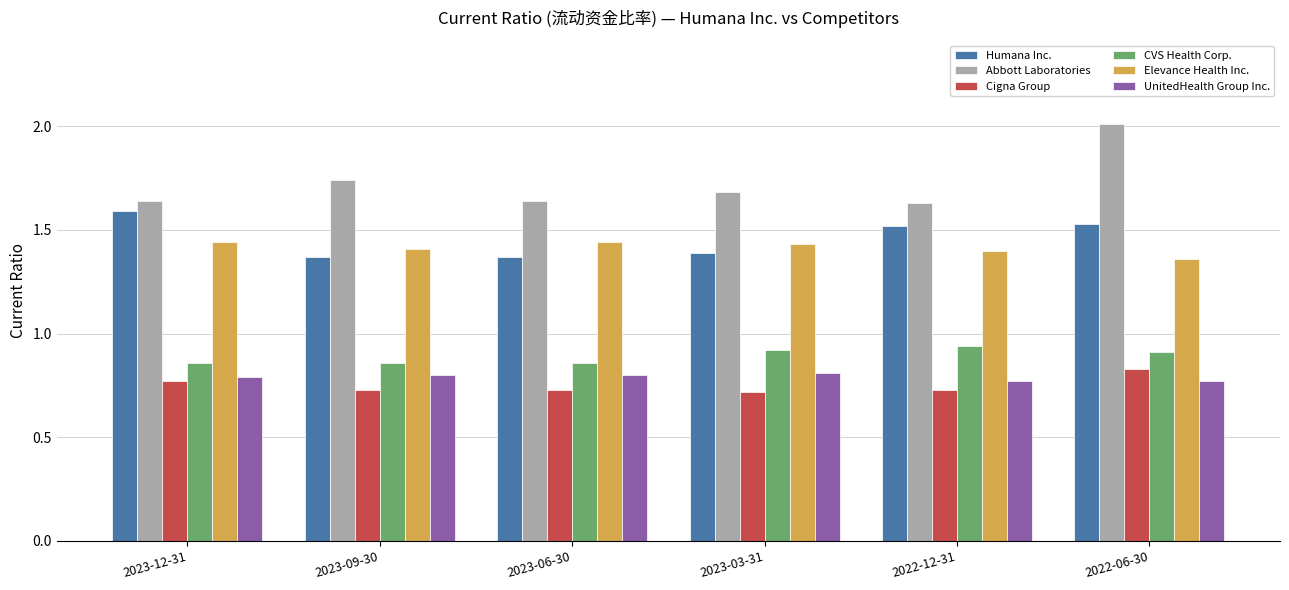

What position from the left is 2022-12-31?

5